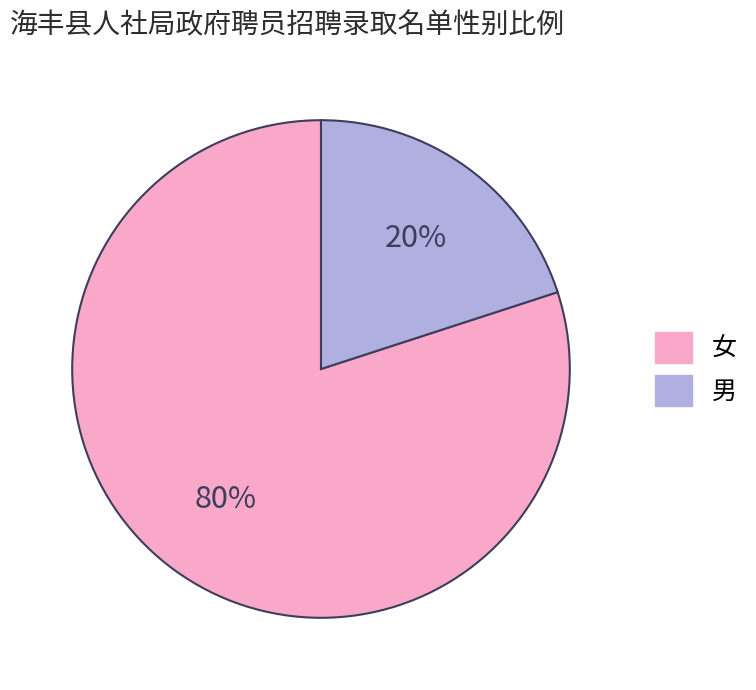

To the nearest percent, what percentage of the pie is 男?

20%